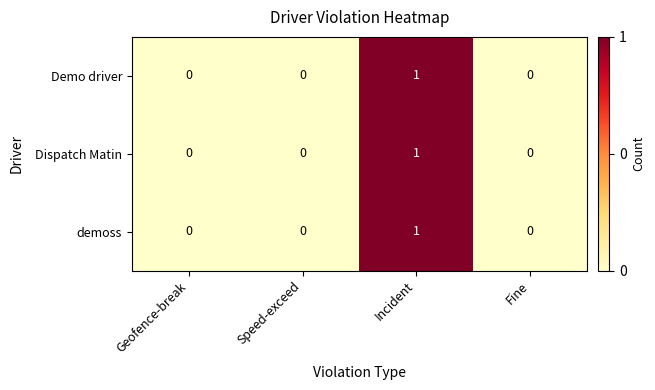

The Demo driver series shows 0 at Fine. True or false?

True